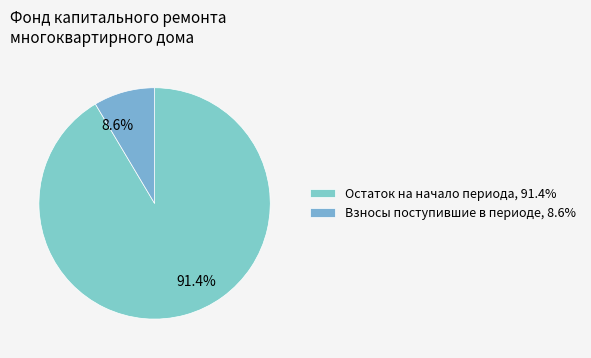

How many segments does this pie chart have?

2